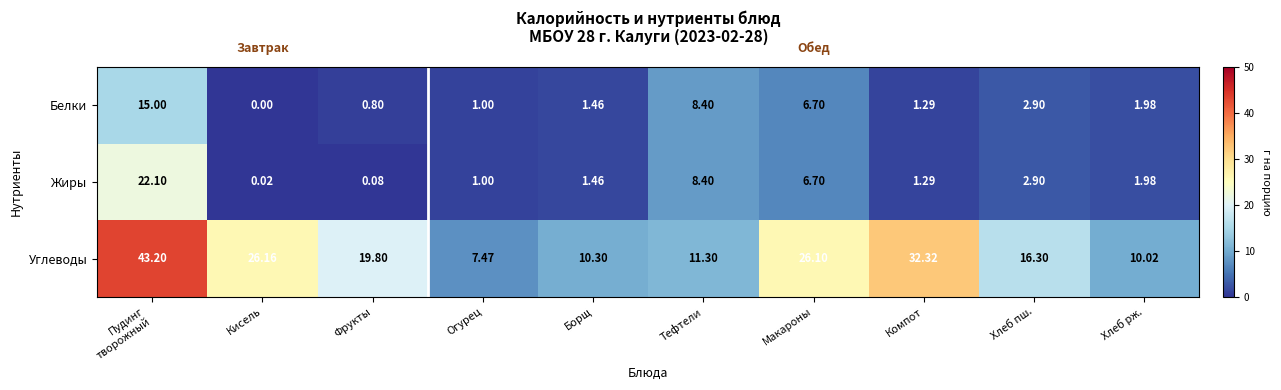

At which label does Углеводы reach its minimum?

Огурец